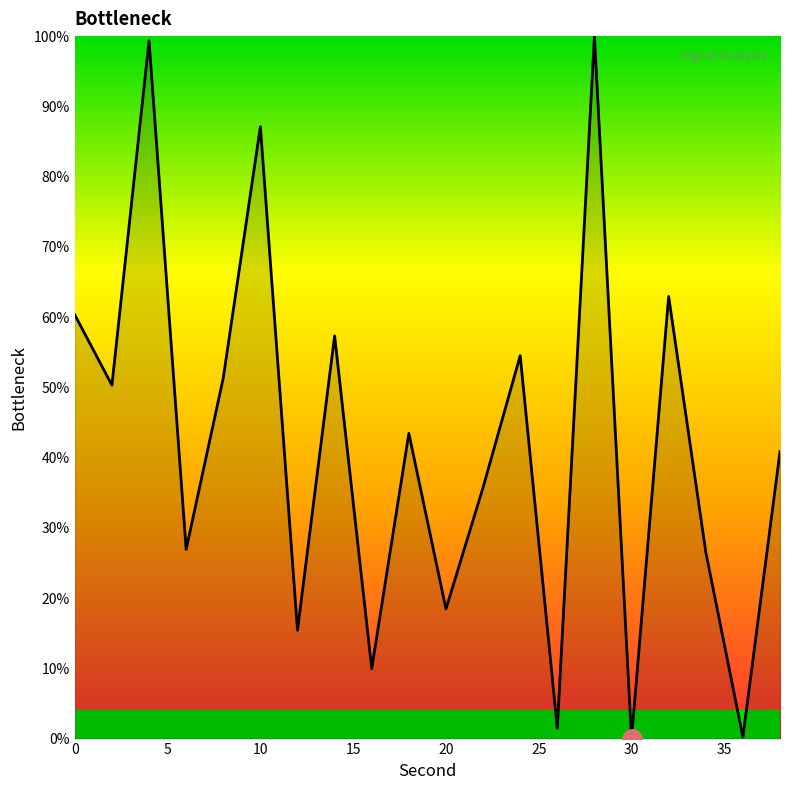

What is the greatest value displayed?

100.0